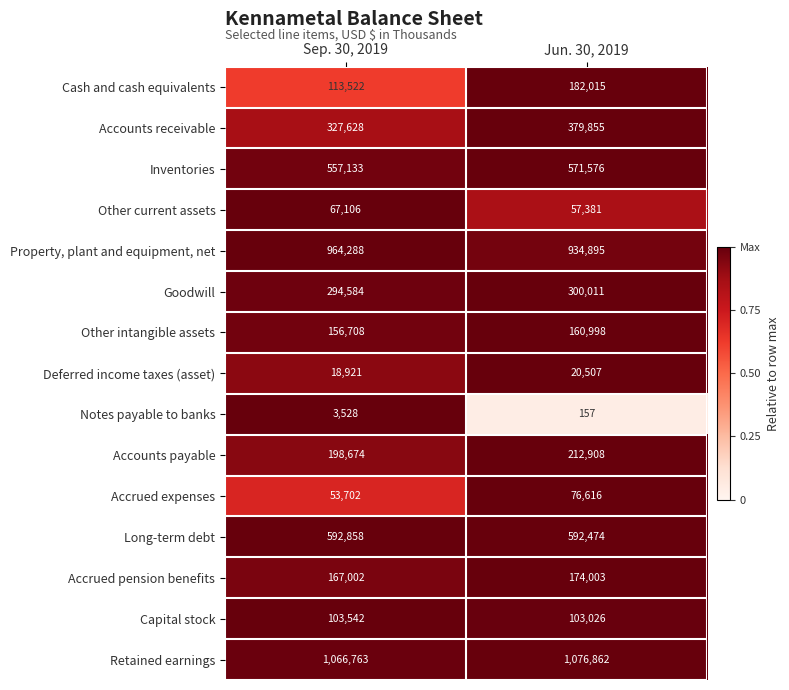

How many series are shown in this chart?

15